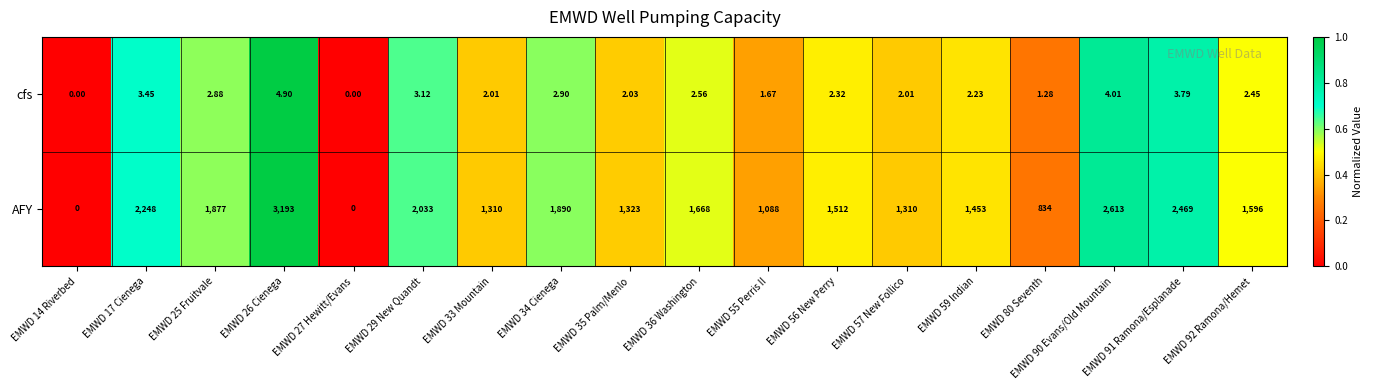

Which series has the widest spread of values?

AFY